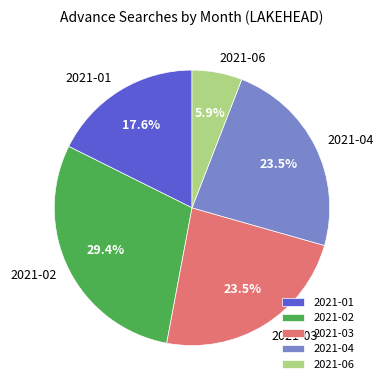

Which has a higher value, 2021-01 or 2021-03?

2021-03